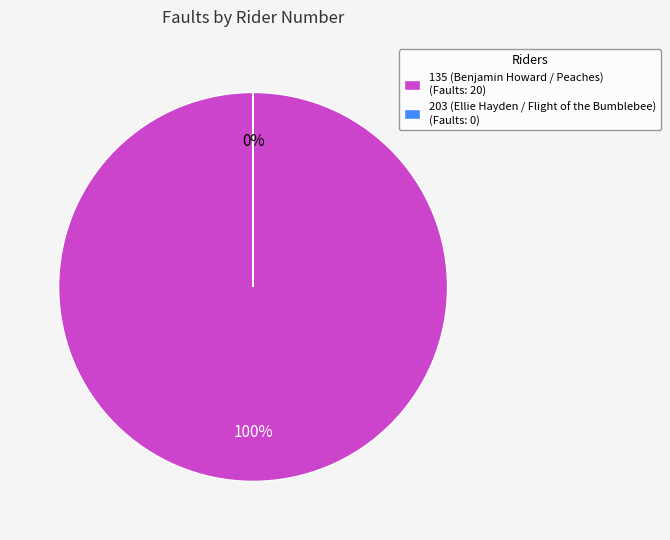

Is it true that 135 (Benjamin Howard / Peaches) is 99% of the pie?

False